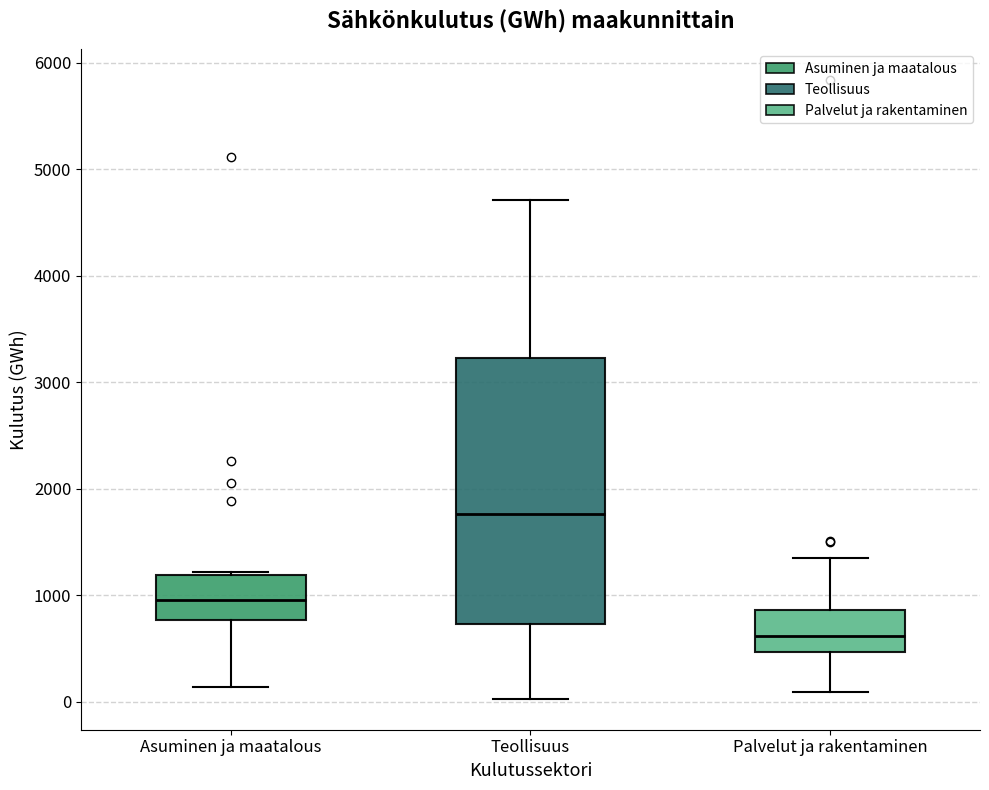

Which box is the tallest, from its lower edge to its upper edge?

Teollisuus